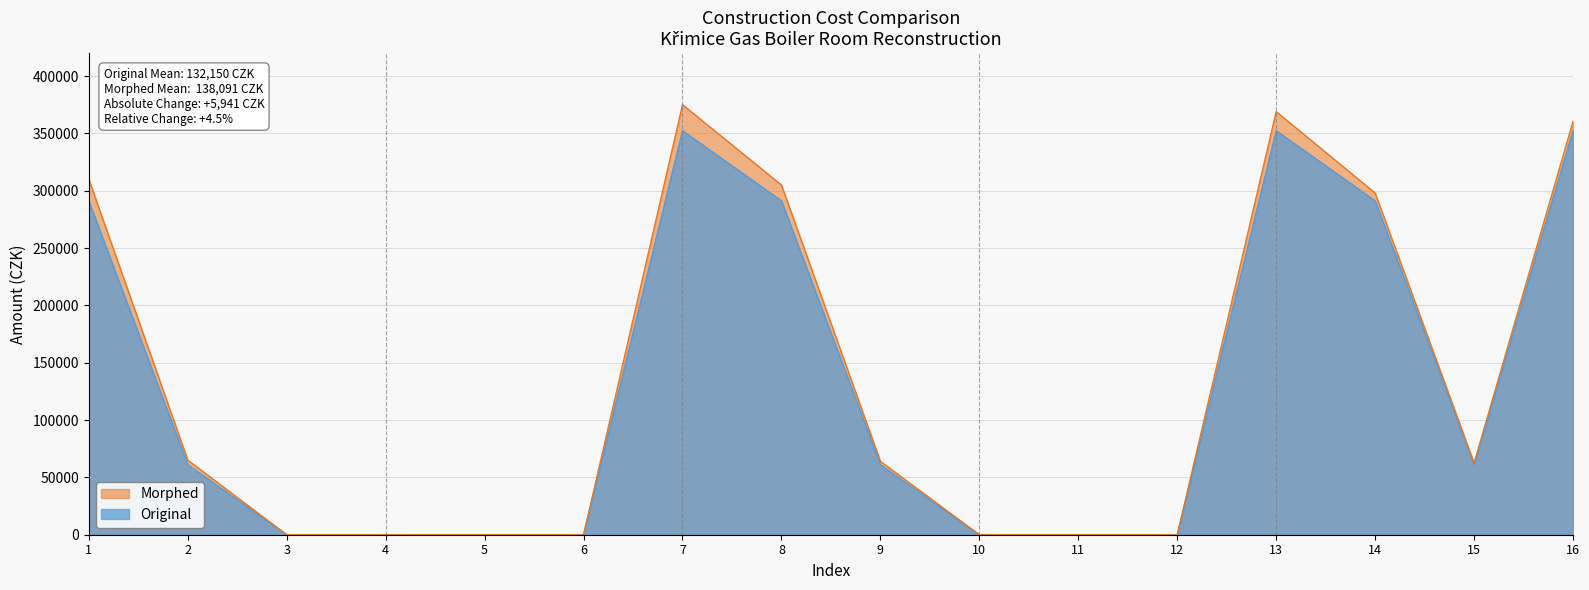

True or false: Original and Morphed cross at least once.

False